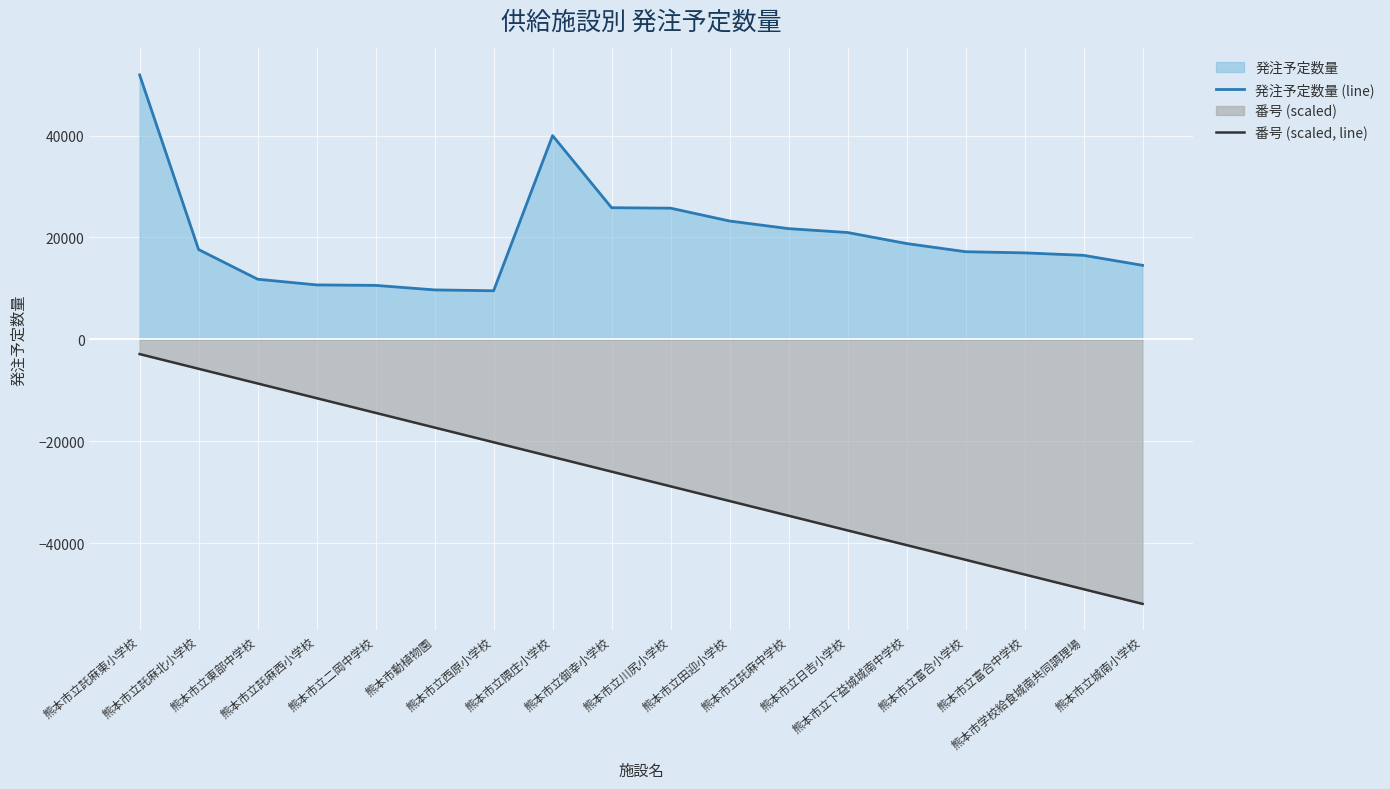

What is the difference between the second highest and second lowest values in the 発注予定数量 (line) series?

30284.1